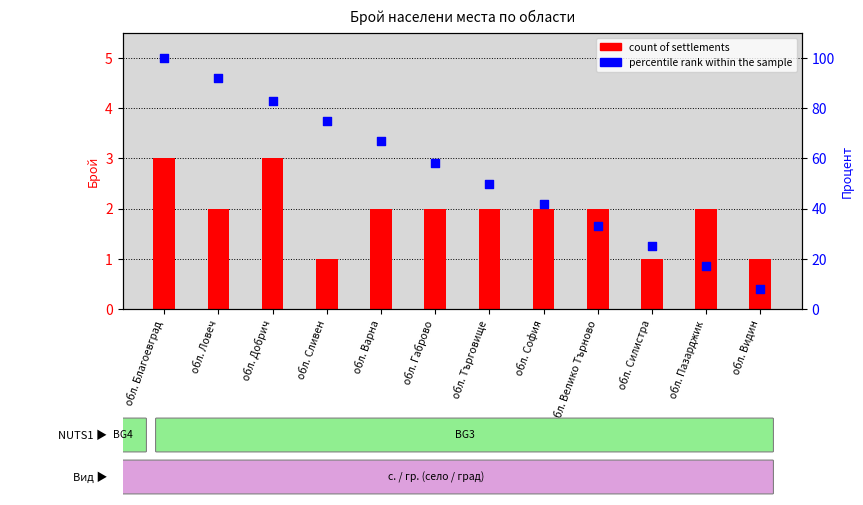

Is the value of count of settlements at обл. Пазарджик greater than the value of percentile rank within the sample at обл. Силистра?

No